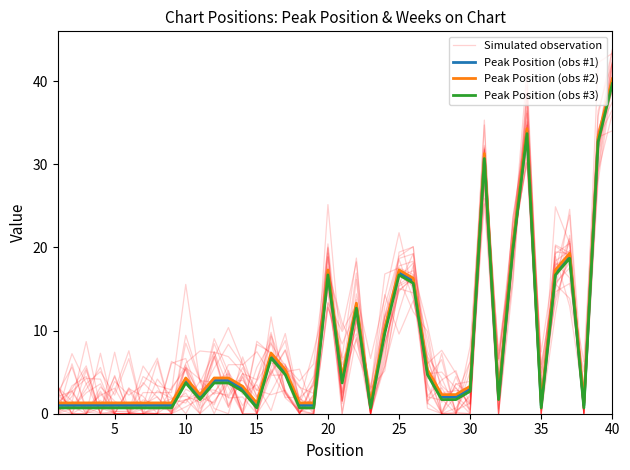

What is the value of the Simulated observation point at the 11th from the left?

2.9